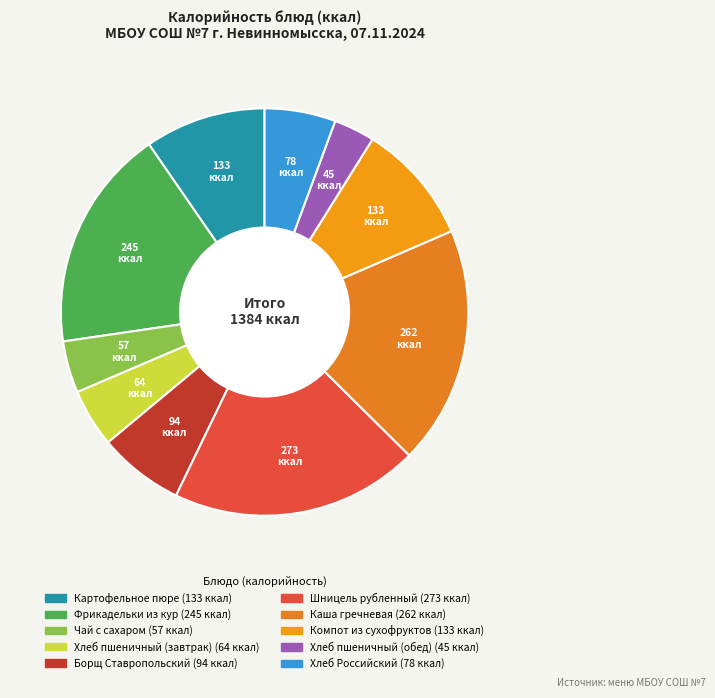

What is the change in value from Борщ Ставропольский to Каша гречневая?

+168